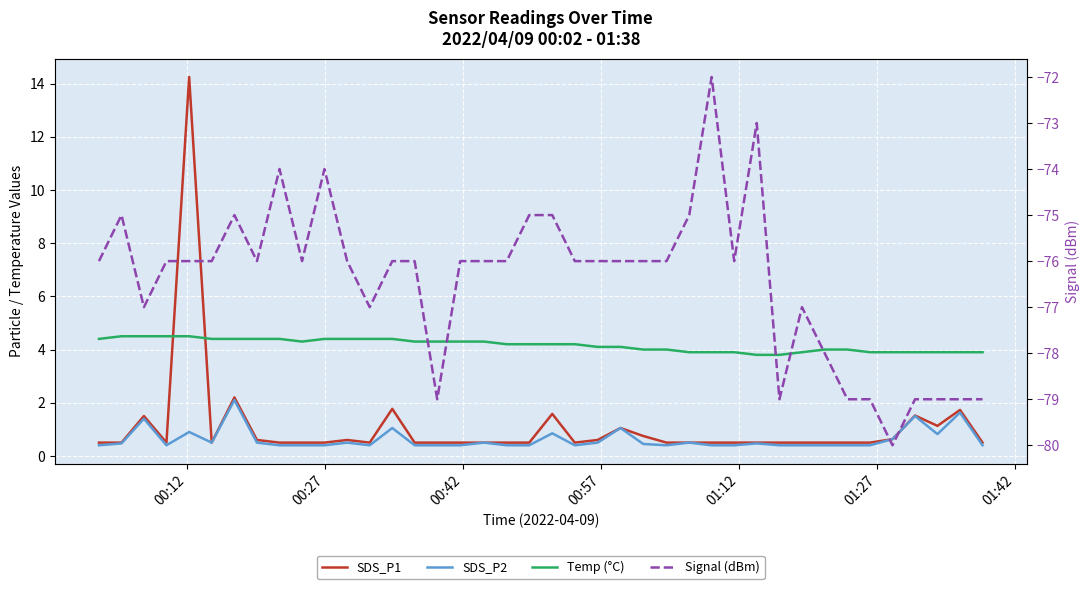

How many interior local peaks does the Signal (dBm) series have?

7